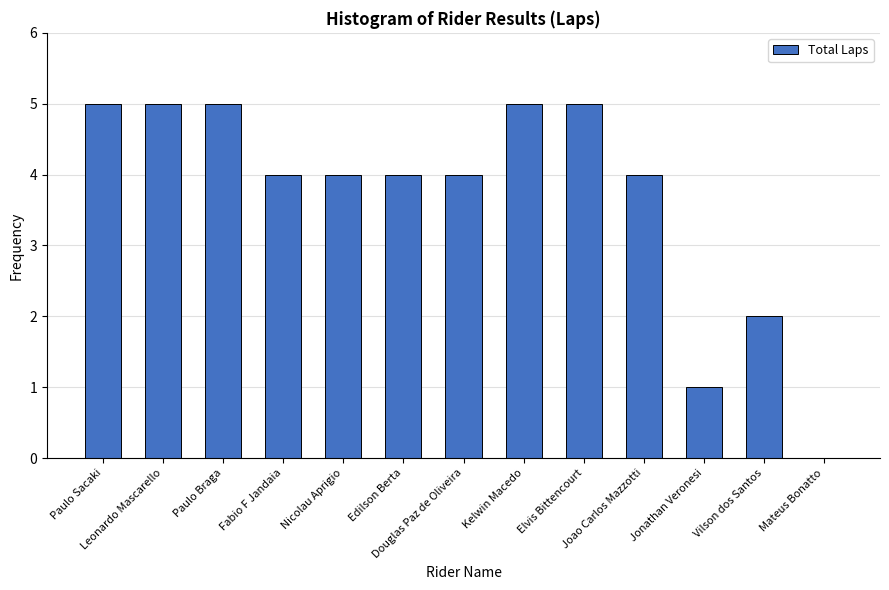

What is the maximum value shown in the chart?

5